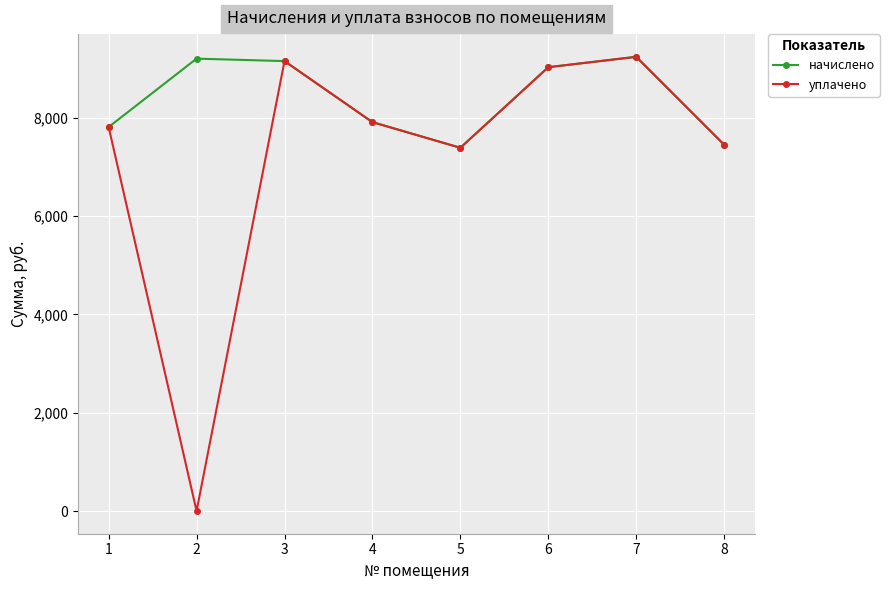

Is this an area chart (filled region under the line)?

No